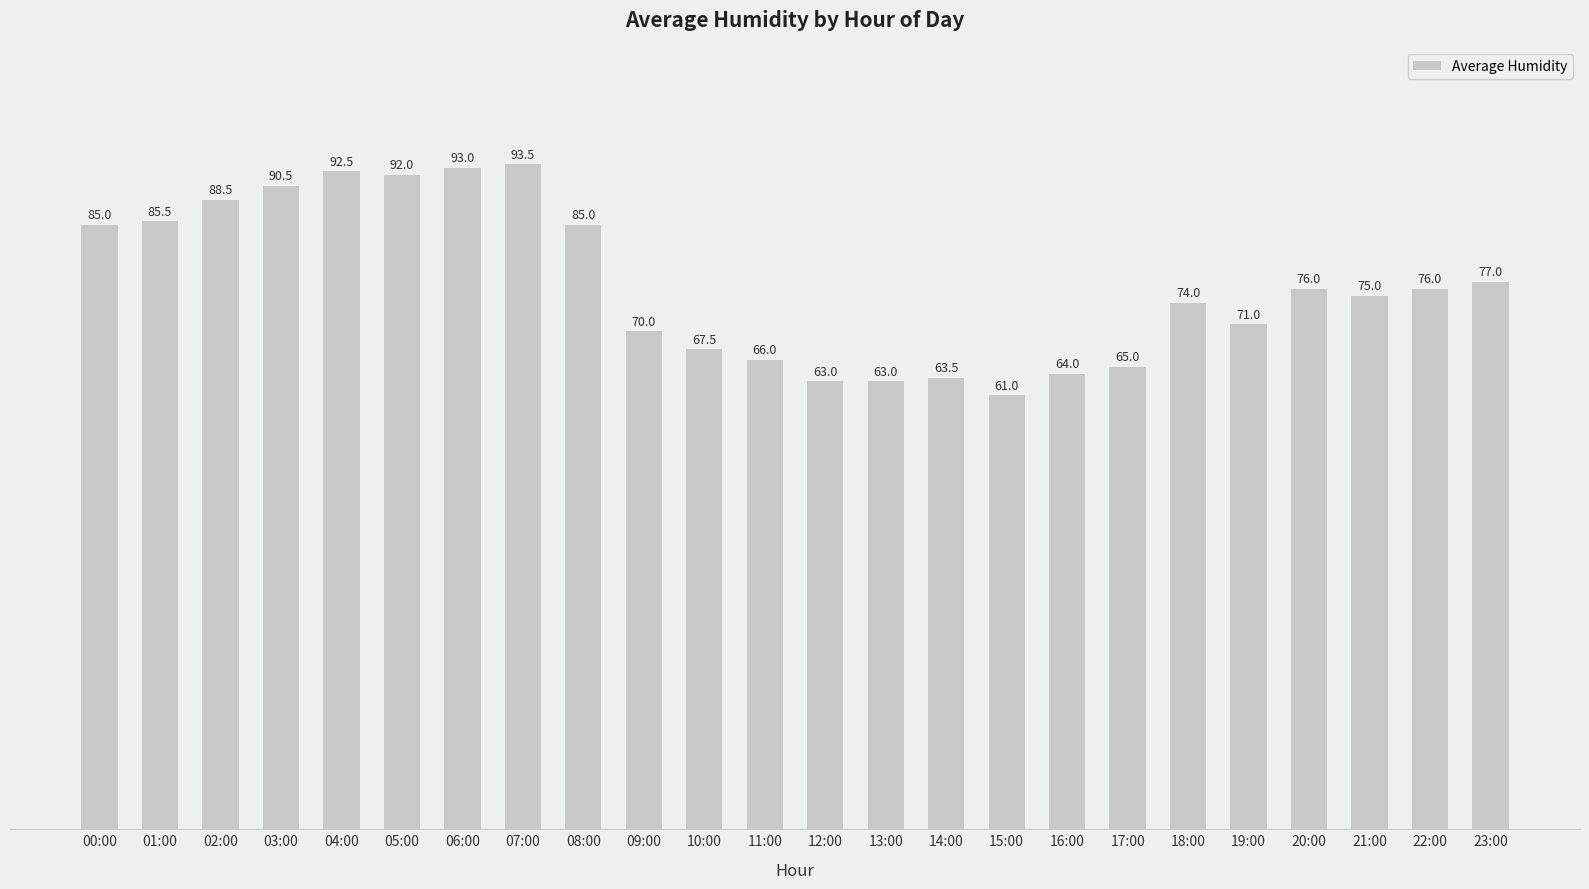

What position from the right is 10:00?

14